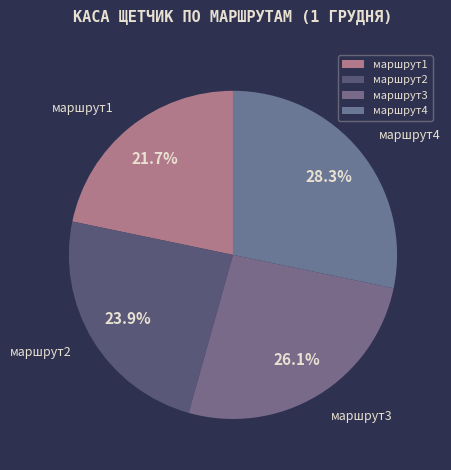

What percentage is the маршрут2 slice, to the nearest percent?

24%